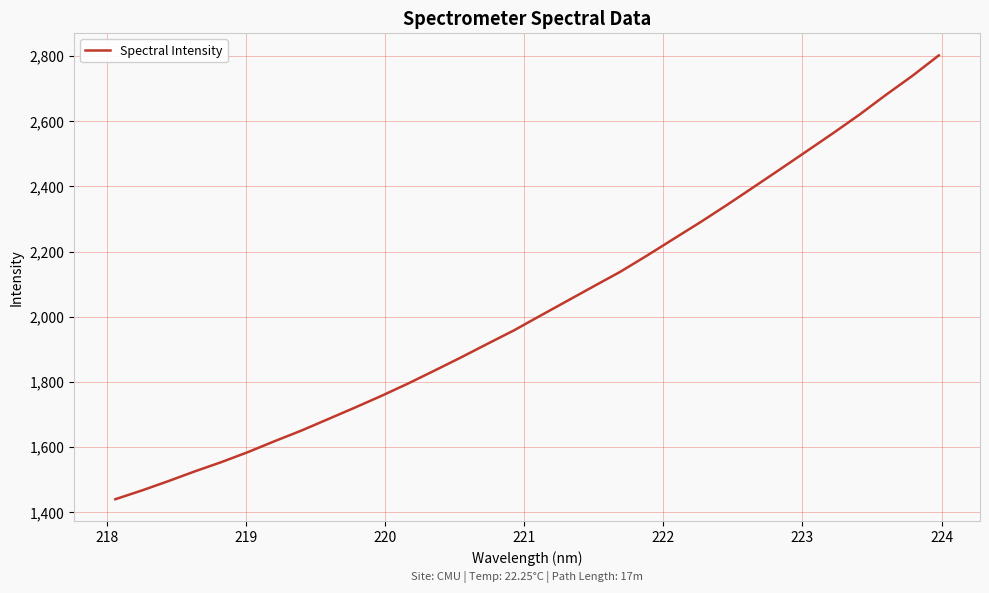

What is the difference between the maximum and minimum values?

1361.9